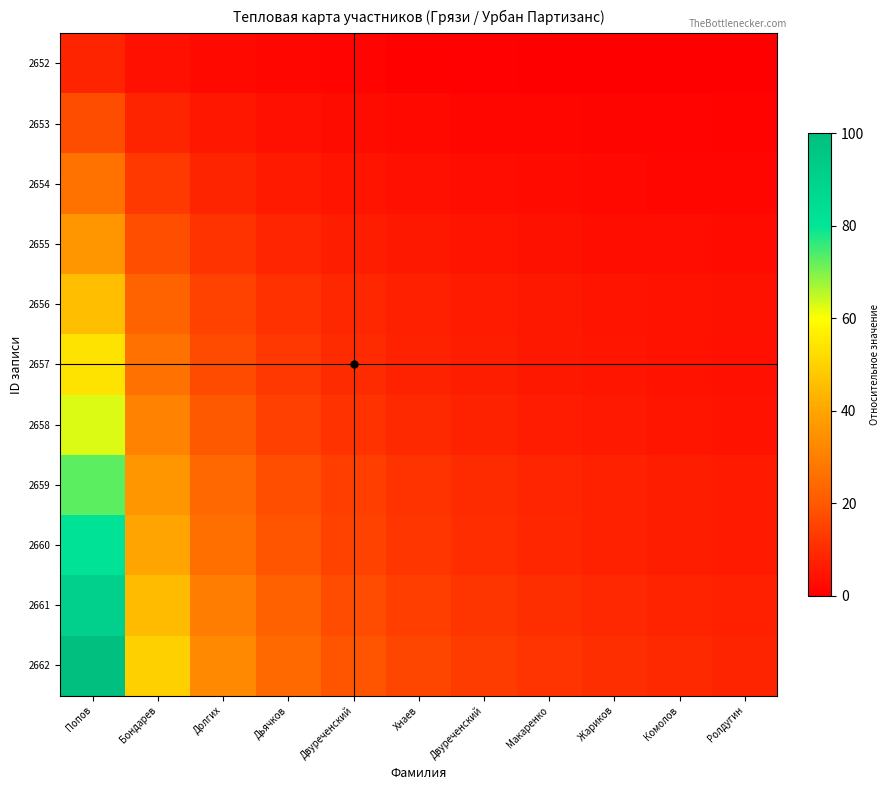

Reading left to right, extract all data points from this chart.

2652: Попов=8.3	Бондарев=3.8	Долгих=2.2	Дьячков=1.5	Двуреченский=1.0	Хнаев=0.7	Двуреченский=0.5	Макаренко=0.3	Жариков=0.2	Комолов=0.1	Ролдугин=0.0
2653: Попов=17.5	Бондарев=8.3	Долгих=5.3	Дьячков=3.8	Двуреченский=2.8	Хнаев=2.2	Двуреченский=1.8	Макаренко=1.5	Жариков=1.2	Комолов=1.0	Ролдугин=0.8
2654: Попов=26.7	Бондарев=12.9	Долгих=8.3	Дьячков=6.0	Двуреченский=4.7	Хнаев=3.8	Двуреченский=3.1	Макаренко=2.6	Жариков=2.2	Комолов=1.9	Ролдугин=1.7
2655: Попов=36.0	Бондарев=17.7	Долгих=11.6	Дьячков=8.5	Двуреченский=6.7	Хнаев=5.5	Двуреченский=4.6	Макаренко=3.9	Жариков=3.4	Комолов=3.0	Ролдугин=2.7
2656: Попов=45.6	Бондарев=22.7	Долгих=15.0	Дьячков=11.2	Двуреченский=8.9	Хнаев=7.4	Двуреченский=6.3	Макаренко=5.5	Жариков=4.8	Комолов=4.3	Ролдугин=3.9
2657: Попов=53.8	Бондарев=26.3	Долгих=17.1	Дьячков=12.5	Двуреченский=9.8	Хнаев=8.0	Двуреченский=6.6	Макаренко=5.7	Жариков=4.9	Комолов=4.3	Ролдугин=3.8
2658: Попов=62.8	Бондарев=30.7	Долгих=20.0	Дьячков=14.6	Двуреченский=11.4	Хнаев=9.3	Двуреченский=7.8	Макаренко=6.6	Жариков=5.7	Комолов=5.0	Ролдугин=4.4
2659: Попов=72.7	Бондарев=36.0	Долгих=23.8	Дьячков=17.7	Двуреченский=14.0	Хнаев=11.6	Двуреченский=9.8	Макаренко=8.5	Жариков=7.5	Комолов=6.7	Ролдугин=6.0
2660: Попов=80.9	Бондарев=39.7	Долгих=25.9	Дьячков=19.0	Двуреченский=14.9	Хнаев=12.2	Двуреченский=10.2	Макаренко=8.7	Жариков=7.6	Комолов=6.7	Ролдугин=5.9
2661: Попов=90.6	Бондарев=44.8	Долгих=29.5	Дьячков=21.9	Двуреченский=17.3	Хнаев=14.3	Двуреченский=12.1	Макаренко=10.4	Жариков=9.2	Комолов=8.1	Ролдугин=7.3
2662: Попов=100.0	Бондарев=49.6	Долгих=32.8	Дьячков=24.4	Двуреченский=19.3	Хнаев=16.0	Двуреченский=13.6	Макаренко=11.8	Жариков=10.4	Комолов=9.2	Ролдугин=8.3